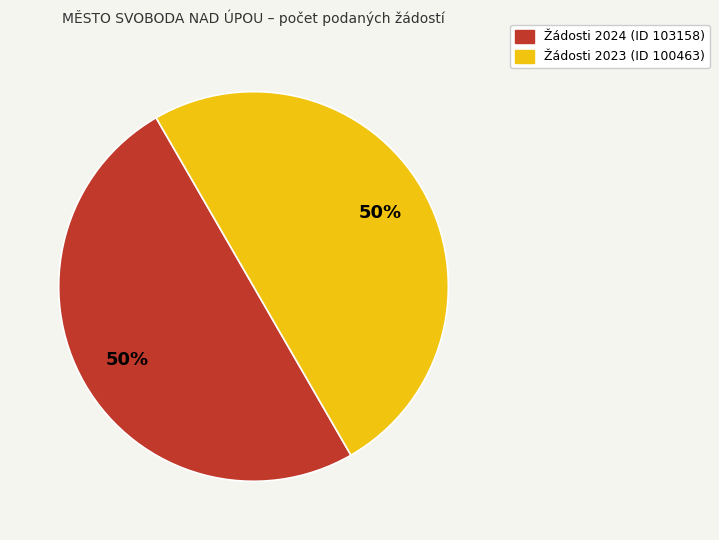

How many slices are in this pie chart?

2